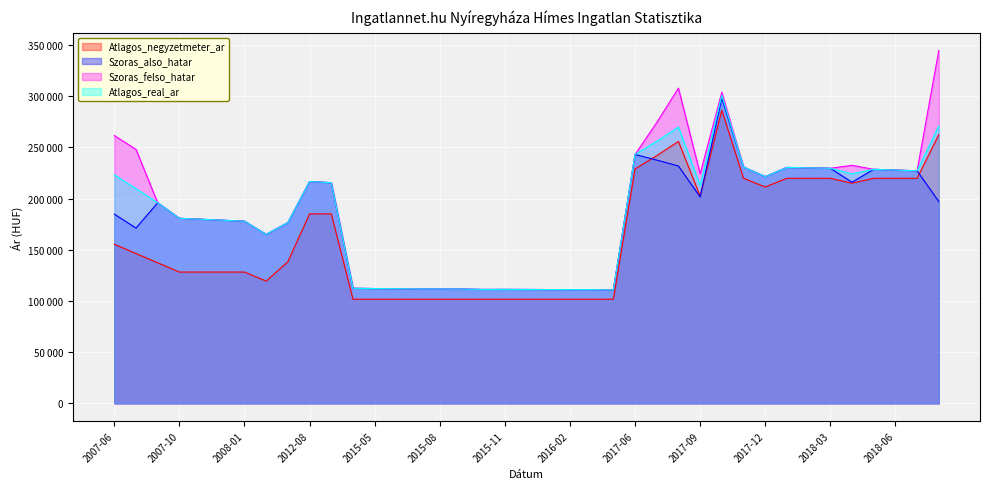

True or false: Atlagos_real_ar and Atlagos_negyzetmeter_ar intersect in this chart.

False